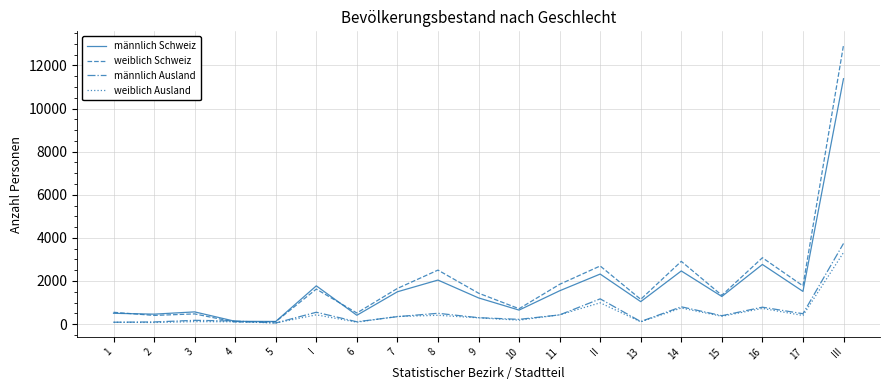

At which category is the sum across all series the highest?

III